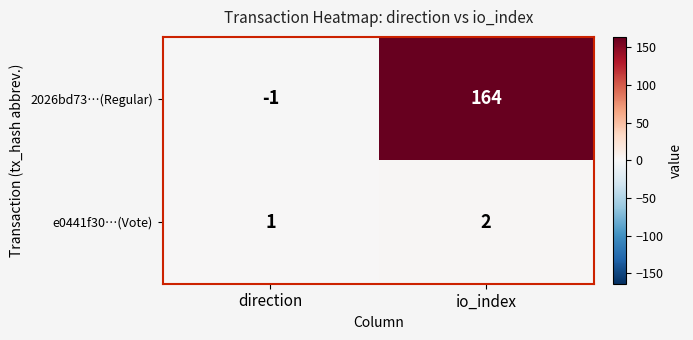

Reading left to right, what are all the values shown in this chart?

2026bd73…(Regular): direction=-1	io_index=164
e0441f30…(Vote): direction=1	io_index=2